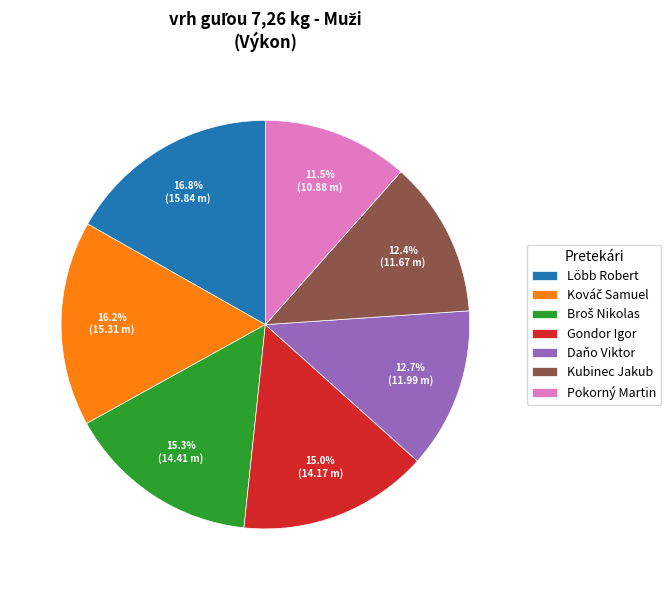

The Löbb Robert slice represents 17% of the pie. True or false?

True